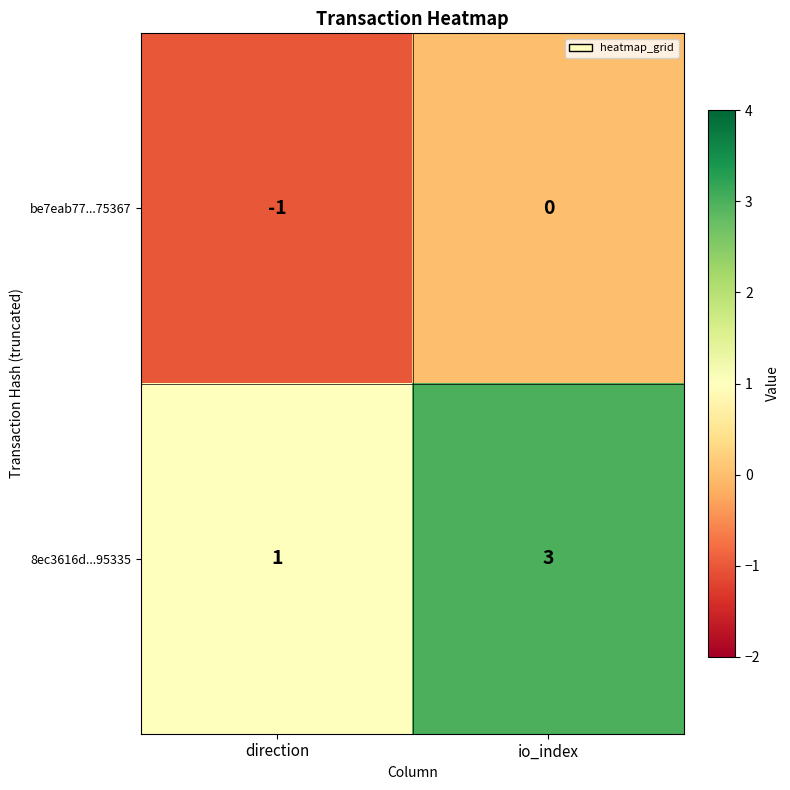

Which series has the widest spread of values?

8ec3616d...95335